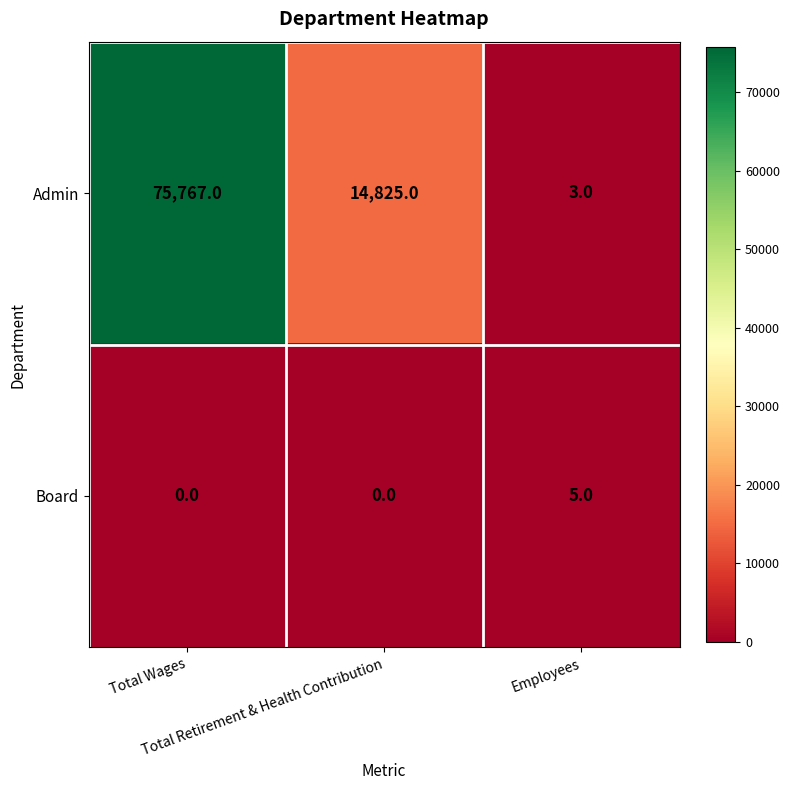

Which series has the largest range (max minus min)?

Admin